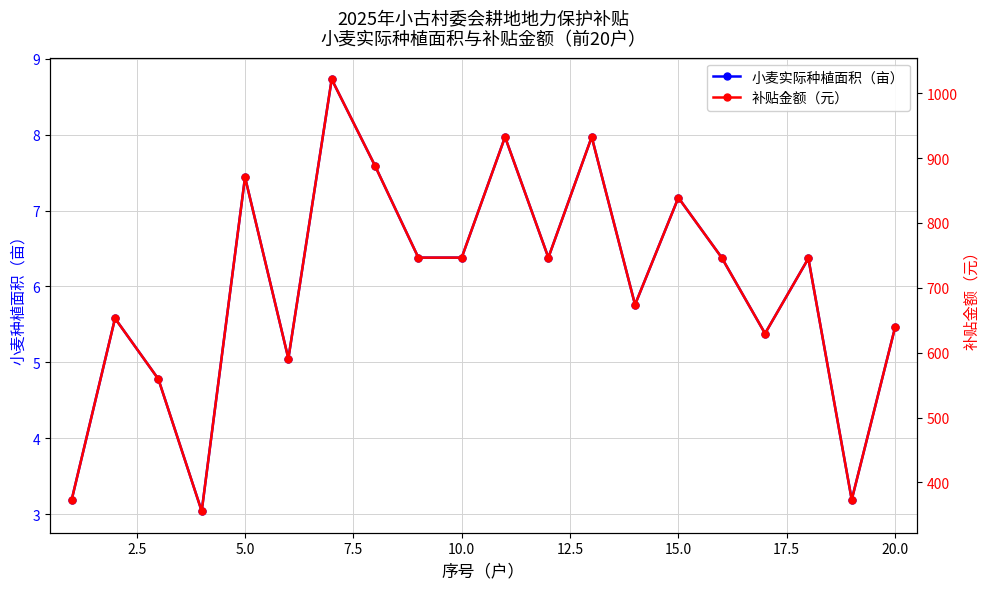

Is this an area chart (filled region under the line)?

No